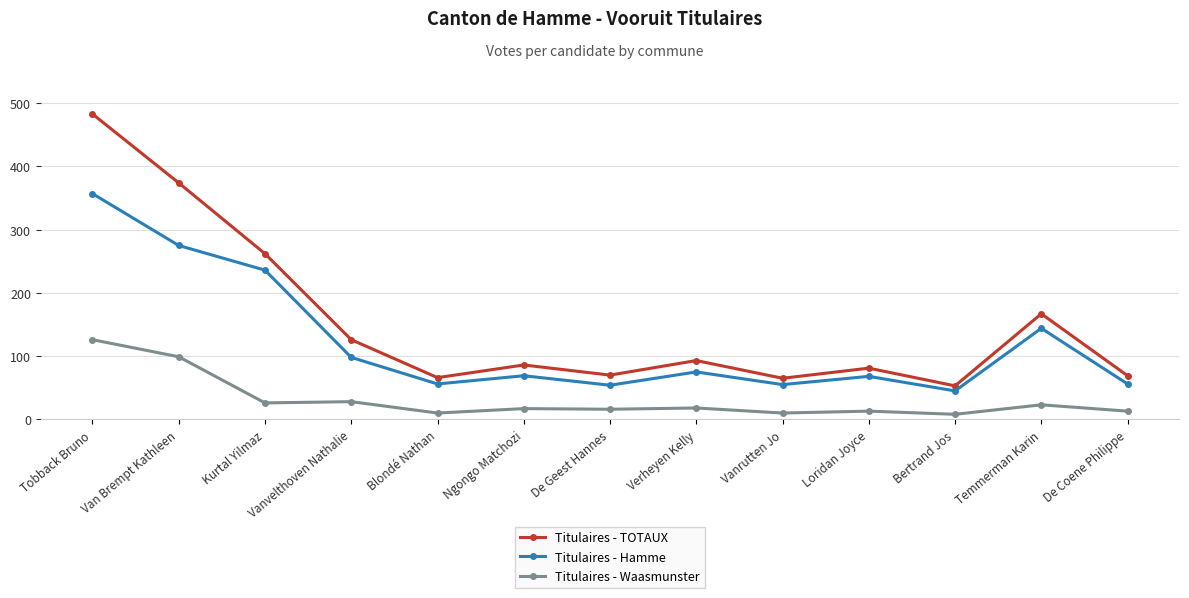

Where is the first local minimum for Titulaires - TOTAUX?

Blondé Nathan